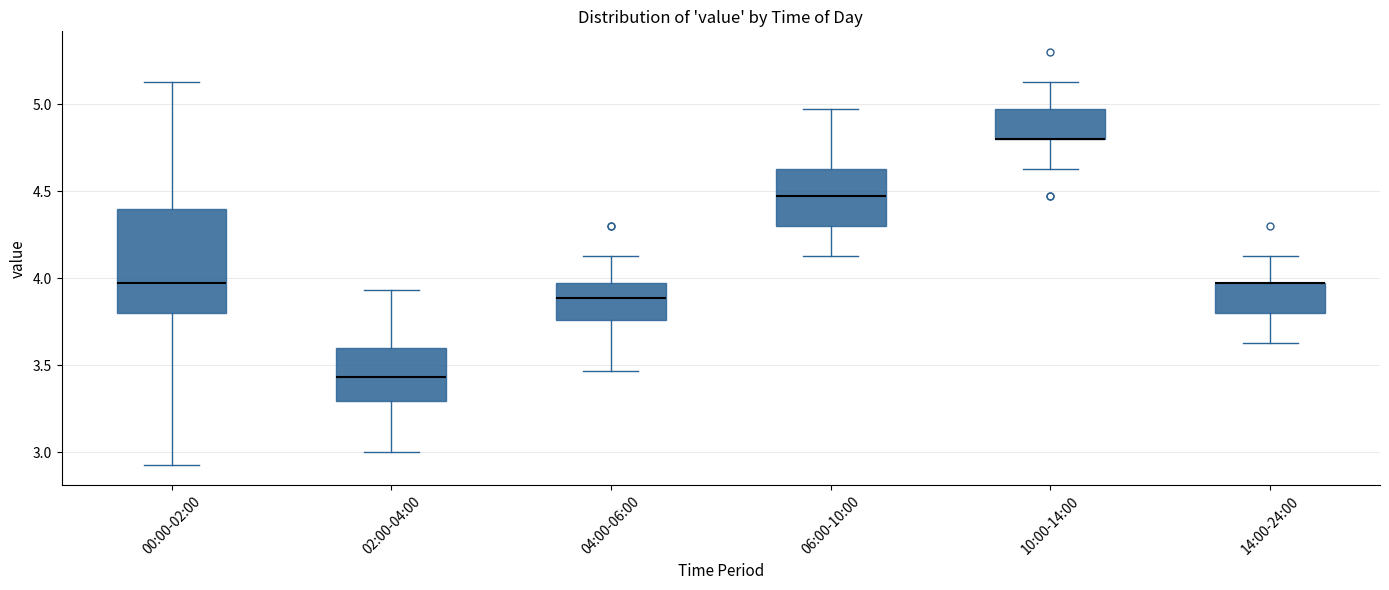

Reading left to right, transcribe this box plot: for each box, give where its median line is, the range the box spans, and where its two whiskers end, as read against the y-axis. The values are not printed on the chart, so give them approximately, as read against the axis.

00:00-02:00: median 3.95, box 3.80 to 4.40, whiskers 2.95 to 5.15
02:00-04:00: median 3.45, box 3.30 to 3.60, whiskers 3.00 to 3.95
04:00-06:00: median 3.90, box 3.75 to 3.95, whiskers 3.45 to 4.15
06:00-10:00: median 4.45, box 4.30 to 4.65, whiskers 4.15 to 4.95
10:00-14:00: median 4.80 (drawn on the box's lower edge), box 4.80 to 4.95, whiskers 4.65 to 5.15
14:00-24:00: median 3.95 (drawn on the box's upper edge), box 3.80 to 3.95, whiskers 3.65 to 4.15